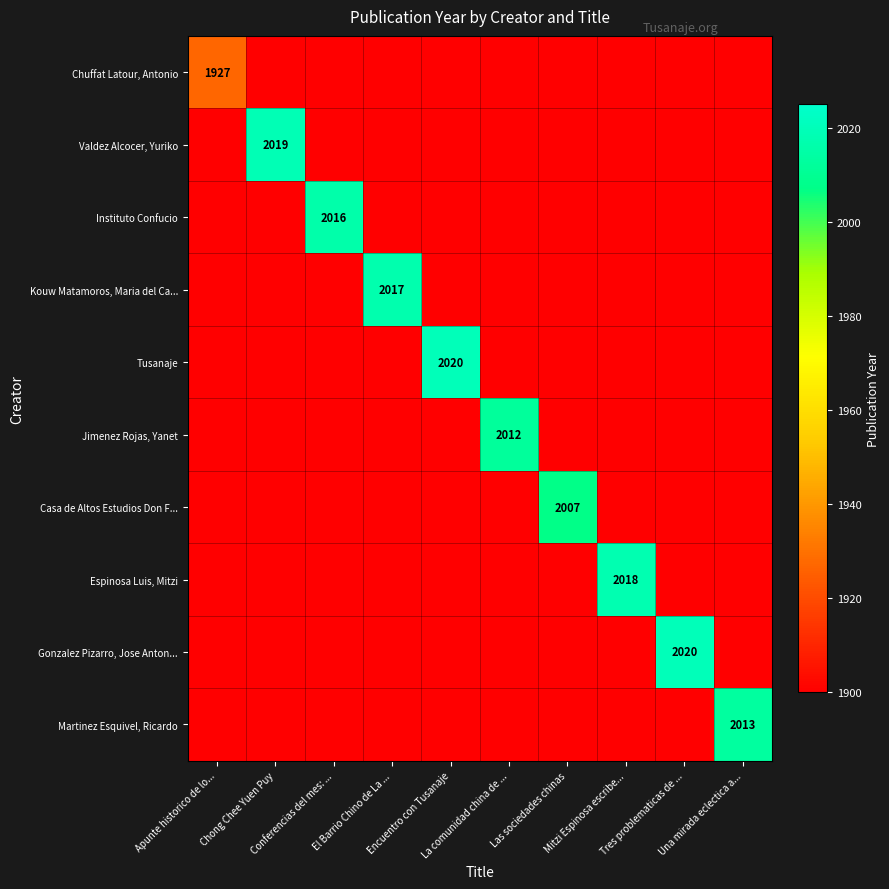

What is the difference between the Tusanaje values at Las sociedades chinas and Encuentro con Tusanaje?

120